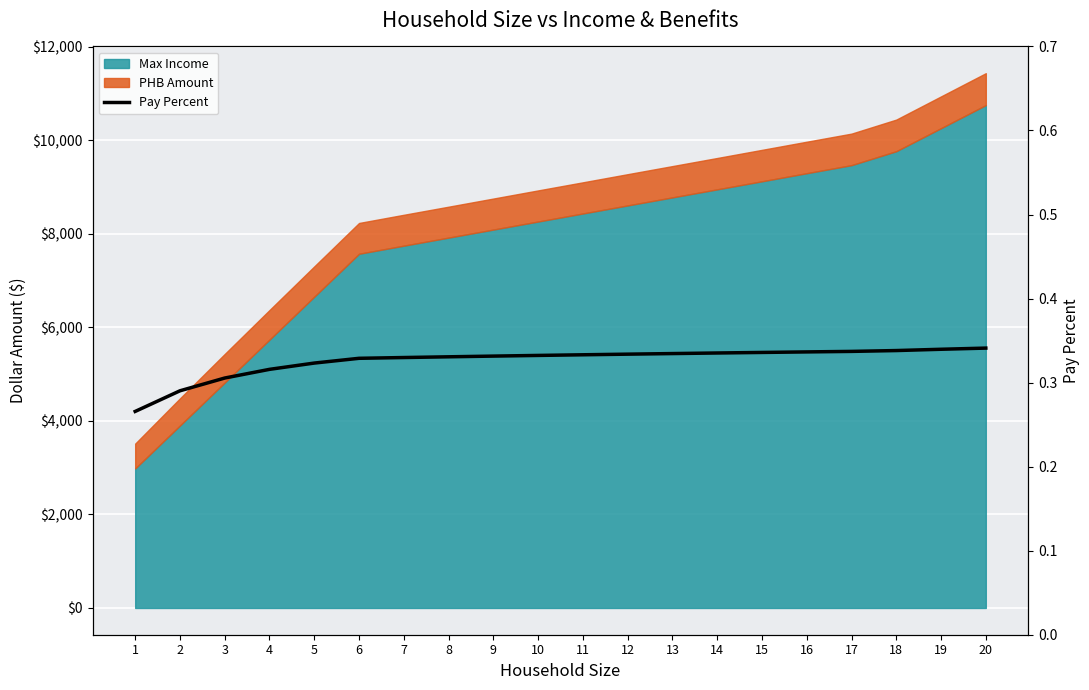

Reading left to right, transcribe all the data shown in this chart.

1=0.3	2=0.3	3=0.3	4=0.3	5=0.3	6=0.3	7=0.3	8=0.3	9=0.3	10=0.3	11=0.3	12=0.3	13=0.3	14=0.3	15=0.3	16=0.3	17=0.3	18=0.3	19=0.3	20=0.3